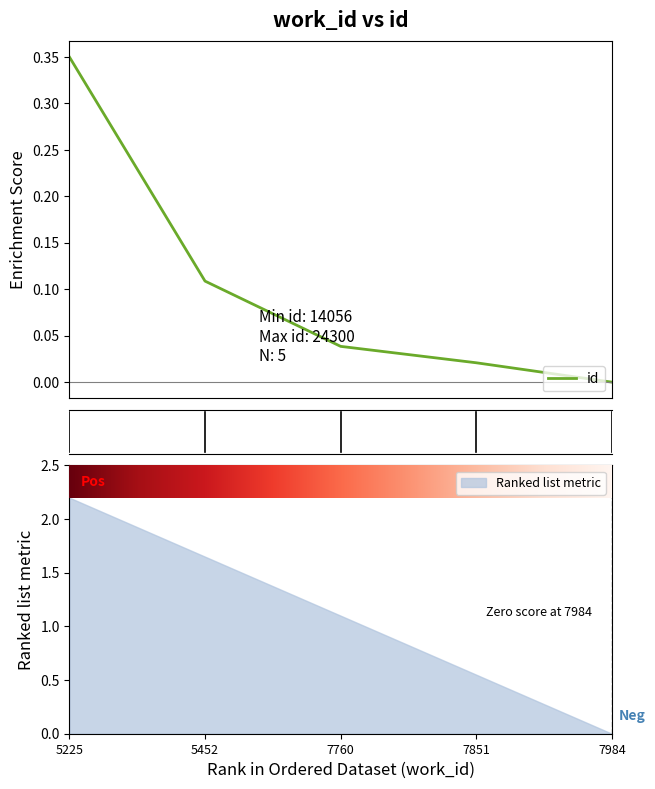

True or false: the data shows 0.0 at 7760.

True